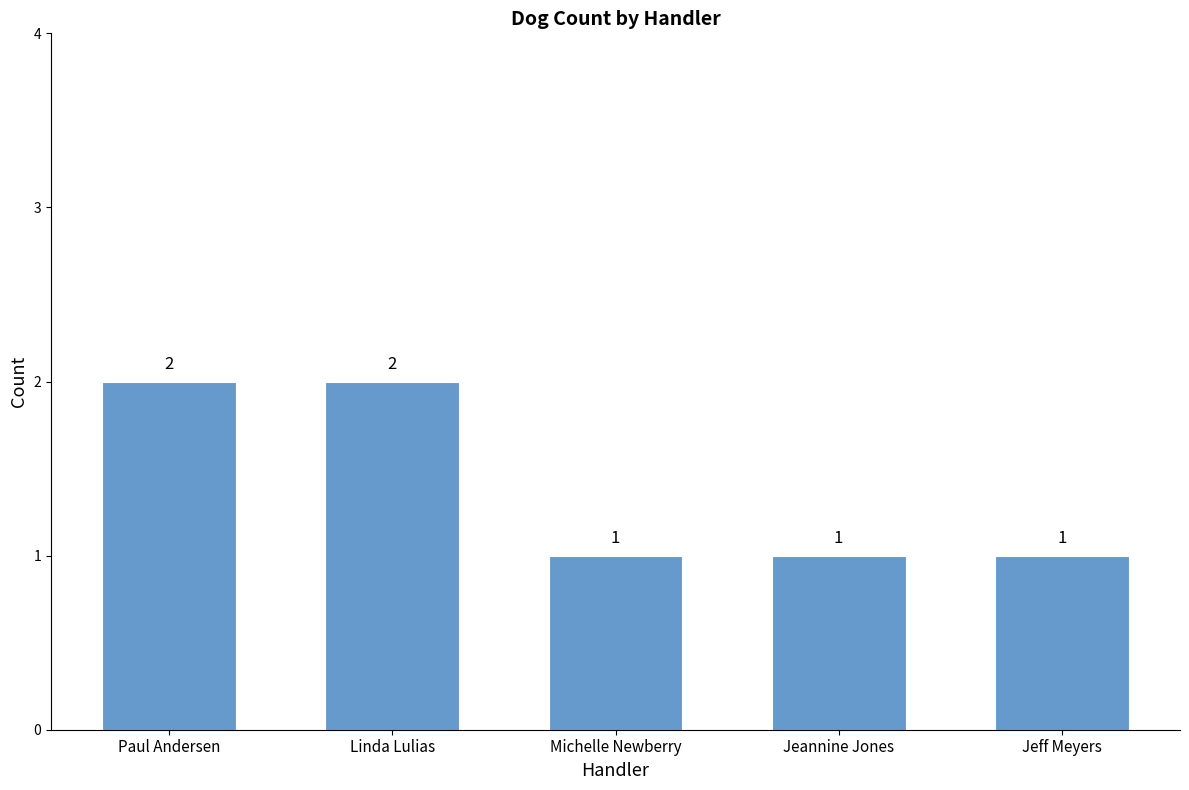

What value does the data have at Linda Lulias?

2